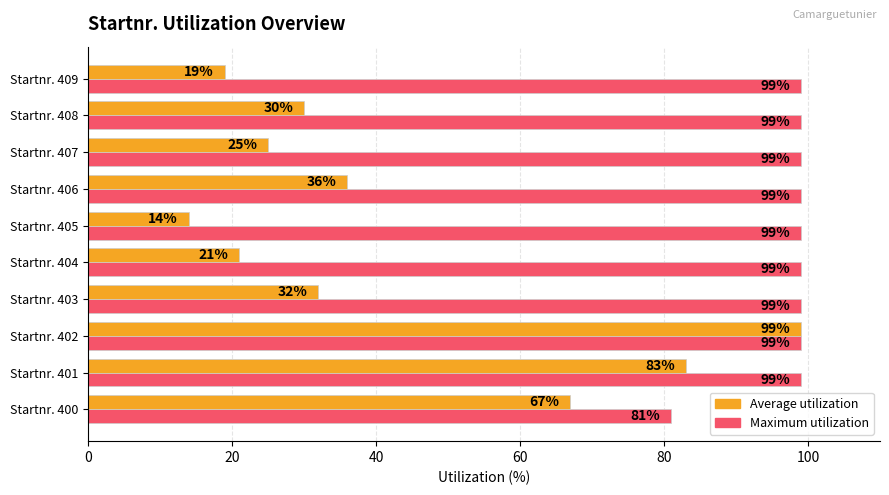

Between Startnr. 407 and Startnr. 408, which series saw the biggest shift?

Average utilization